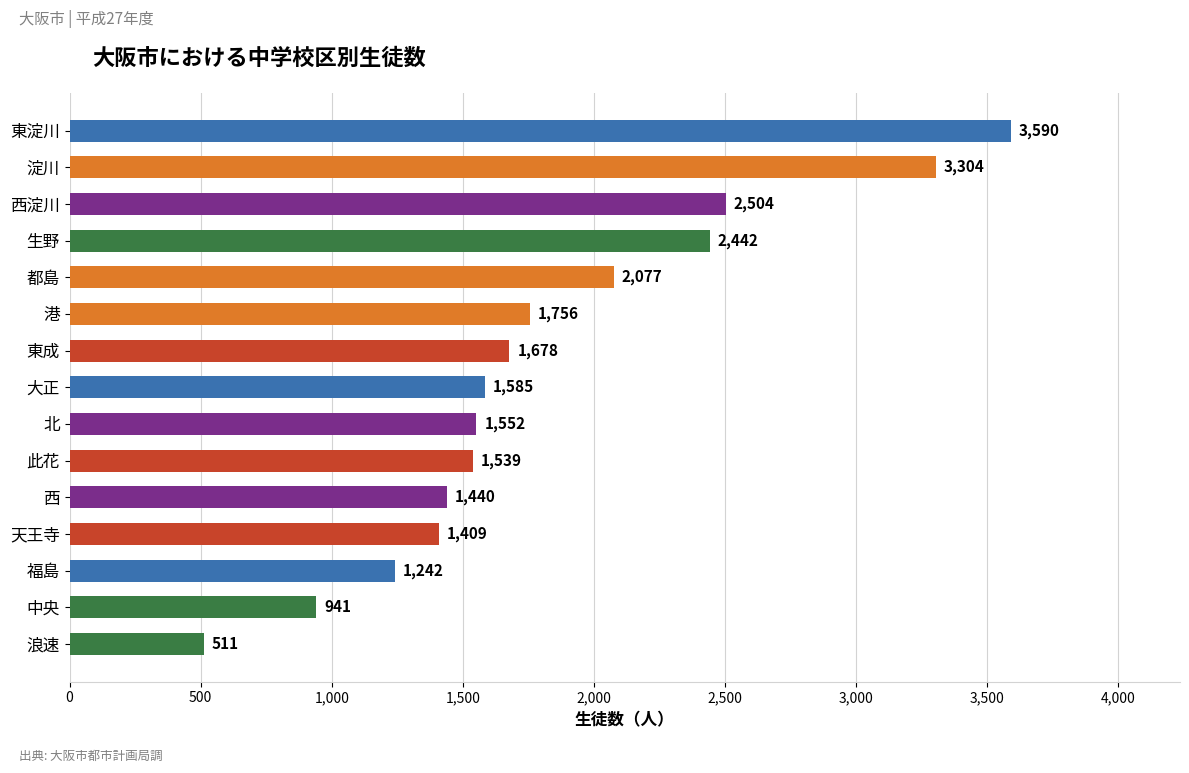

Are the bars grouped side by side (vs. stacked)?

No